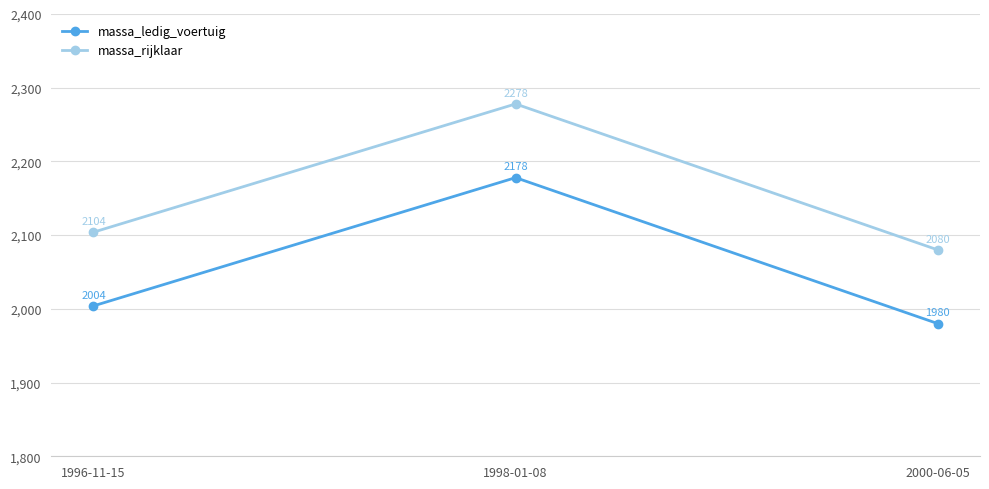

Does the chart display data point markers on the line(s)?

Yes